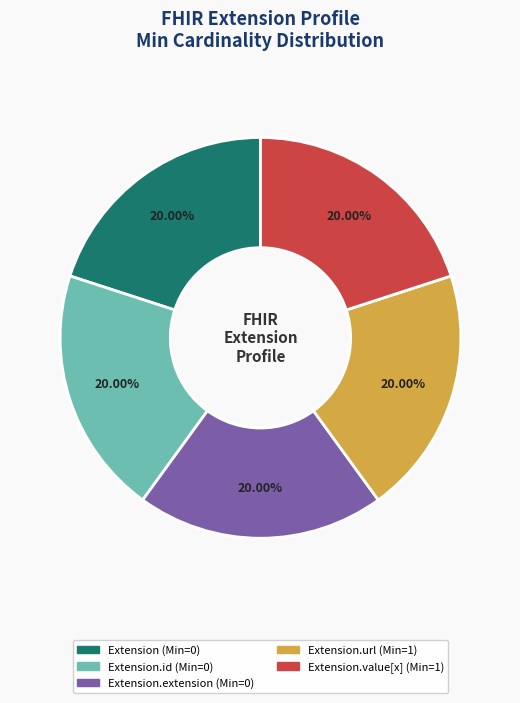

Does any single category account for the majority?

No